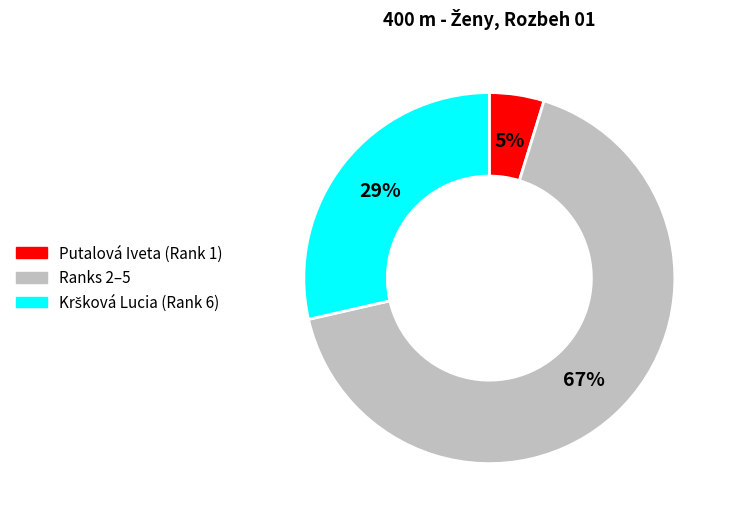

Is there a majority slice in this chart?

Yes